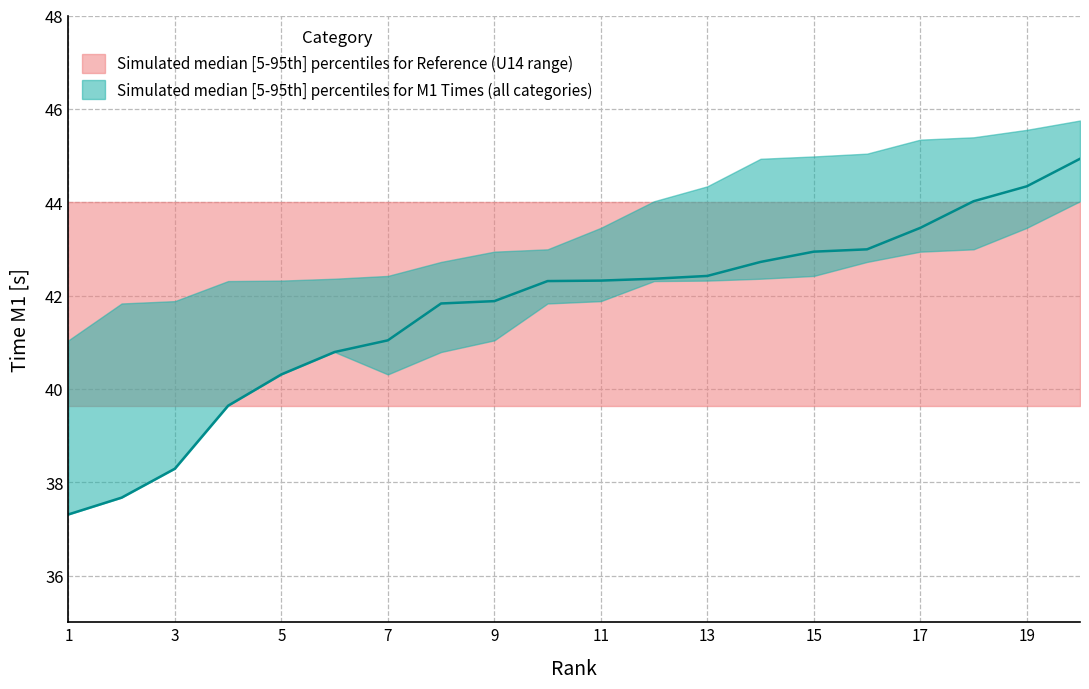

True or false: ref_upper has a value of 15.6 at 20.

False